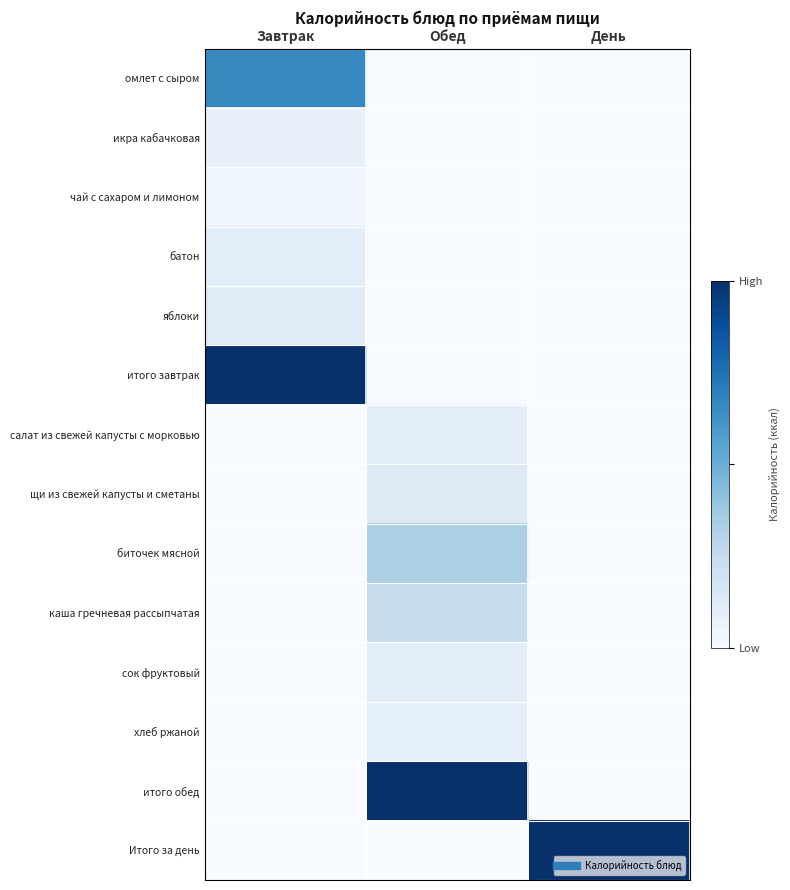

What is the difference between the highest and lowest values at День?

1.0